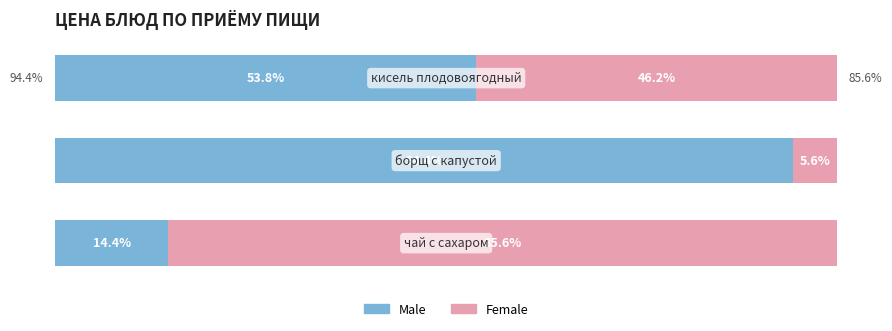

Rank the series by their average value, from lowest to highest.

Female, Male